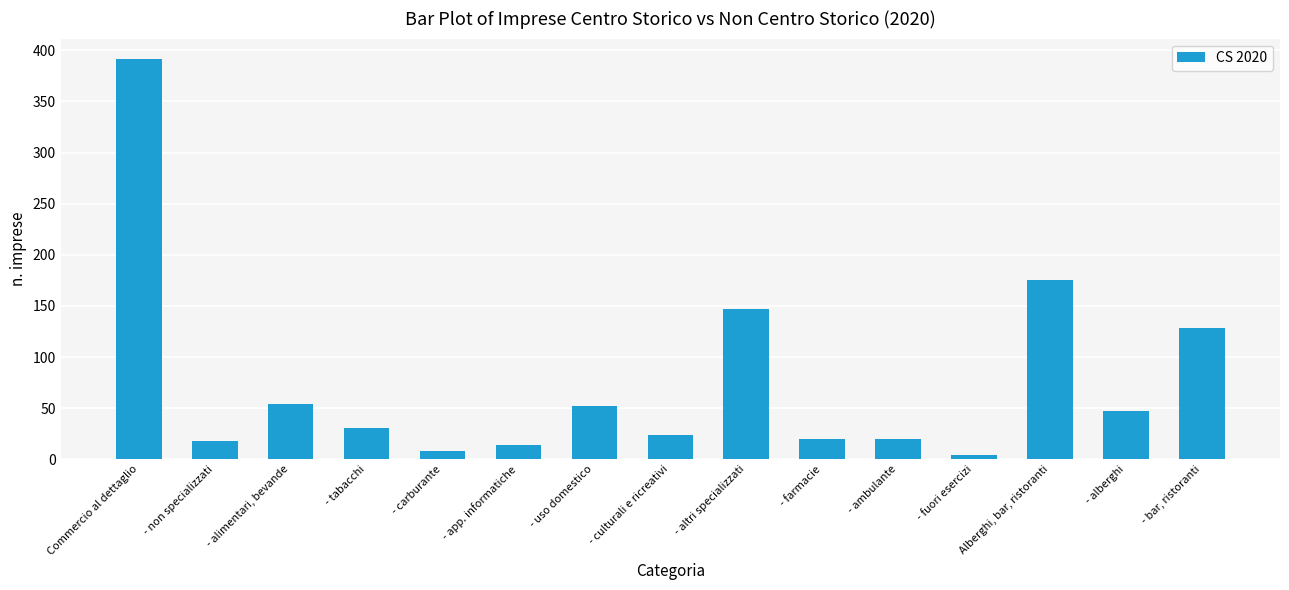

What is the change in value from - ambulante to - bar, ristoranti?

+108.5